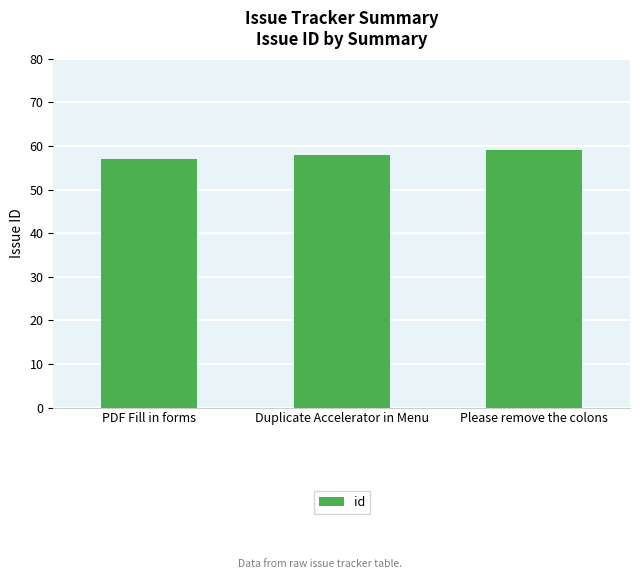

Reading left to right, extract all data points from this chart.

PDF Fill in forms=57	Duplicate Accelerator in Menu=58	Please remove the colons=59